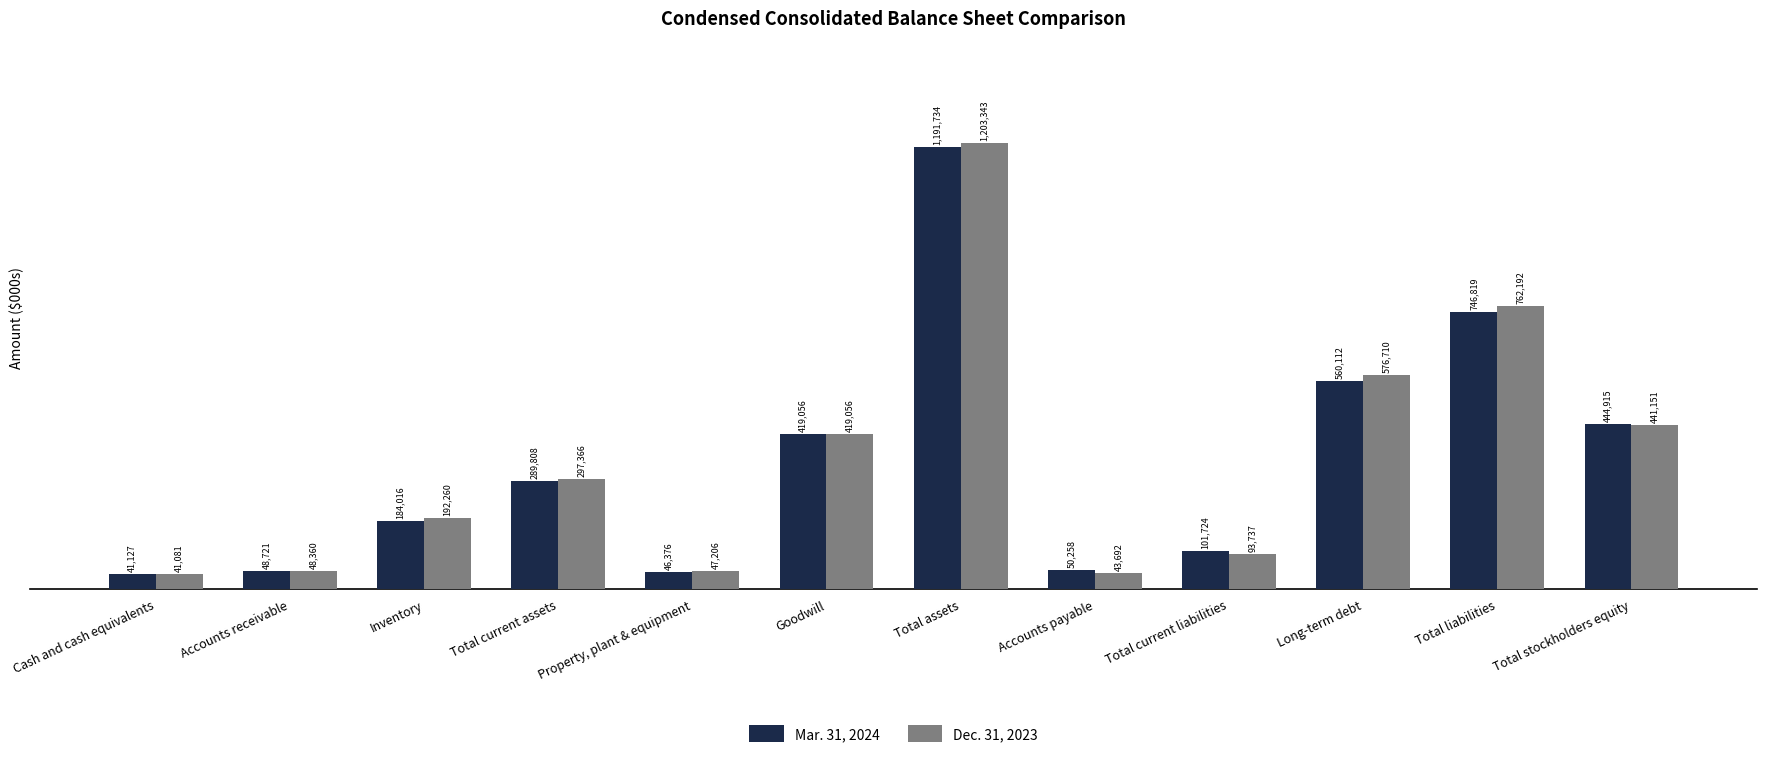

Rank the categories by Mar. 31, 2024 value from highest to lowest.

Total assets, Total liabilities, Long-term debt, Total stockholders equity, Goodwill, Total current assets, Inventory, Total current liabilities, Accounts payable, Accounts receivable, Property, plant & equipment, Cash and cash equivalents